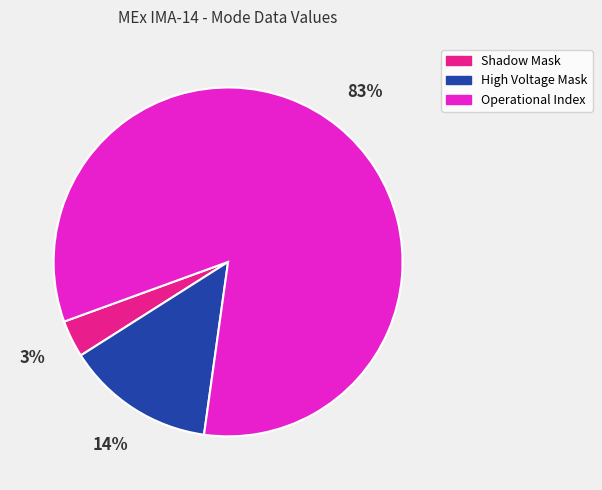

Which slice is the smallest?

Shadow Mask